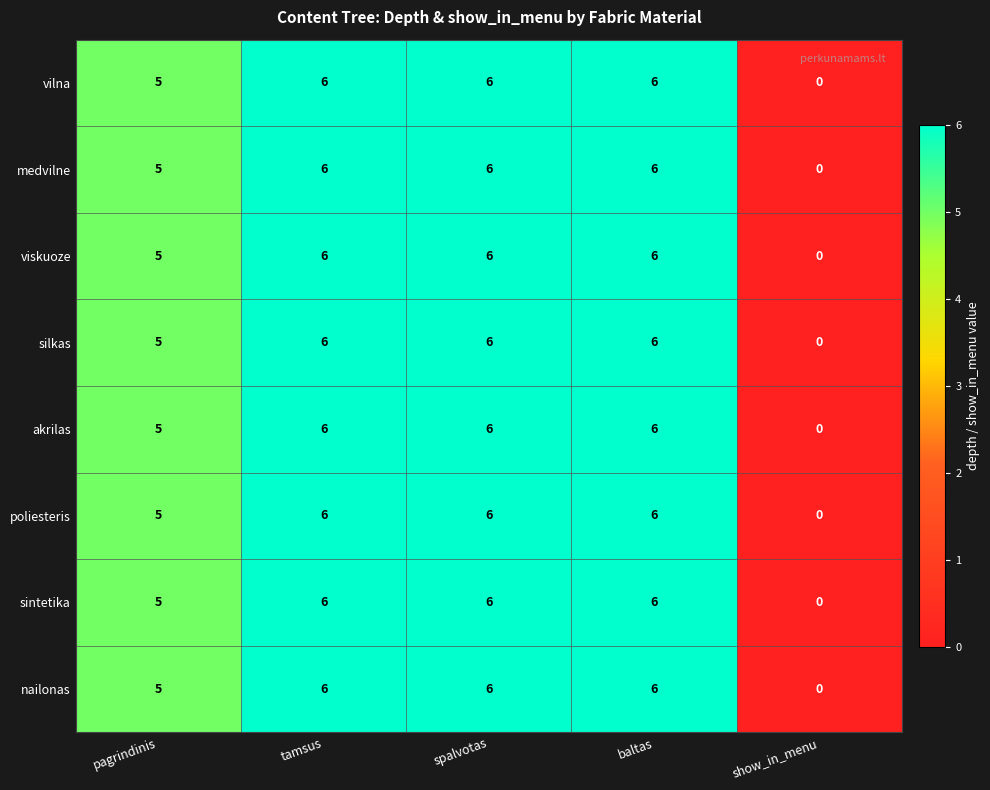

At how many categories does at least one series exceed 1?

4